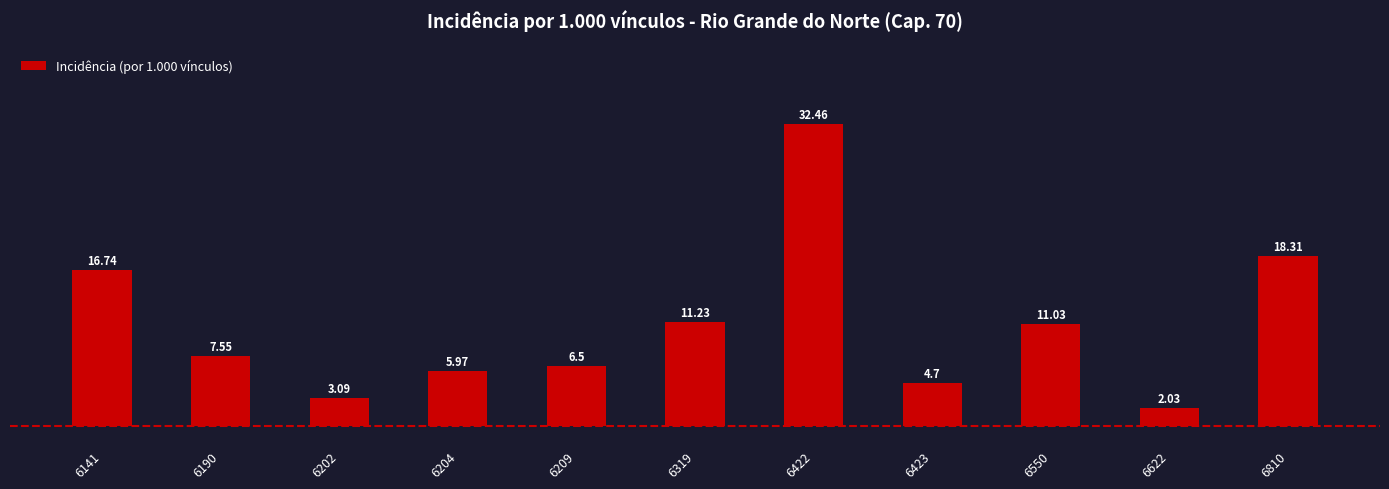

Rank the categories by value from highest to lowest.

6422, 6810, 6141, 6319, 6550, 6190, 6209, 6204, 6423, 6202, 6622